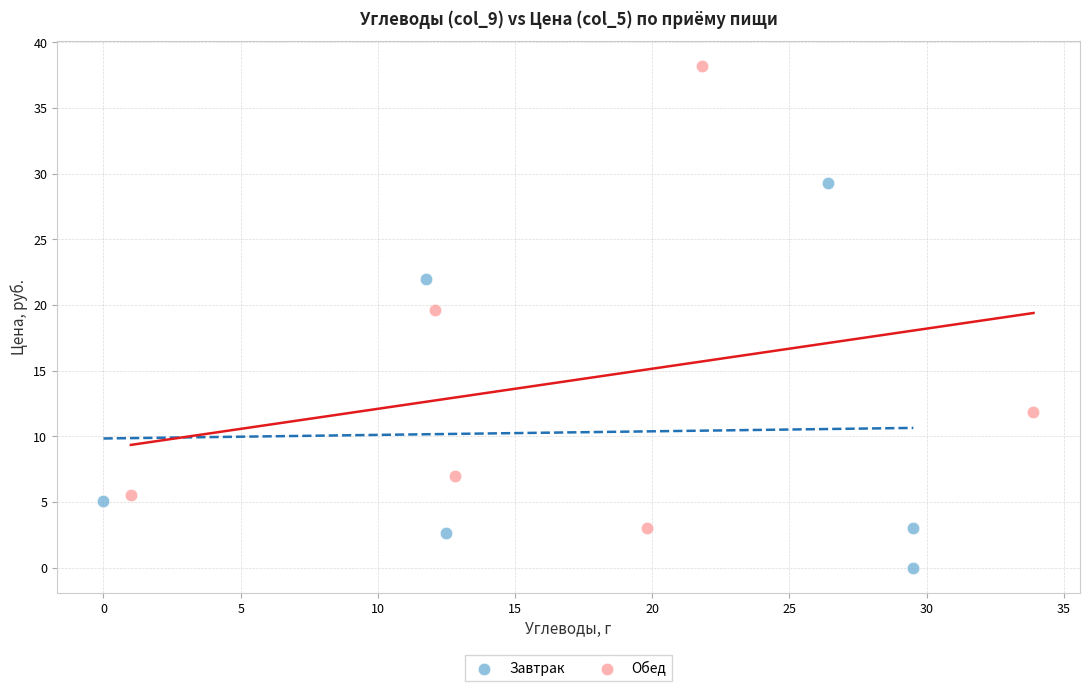

Which series contains the highest Y value?

Обед